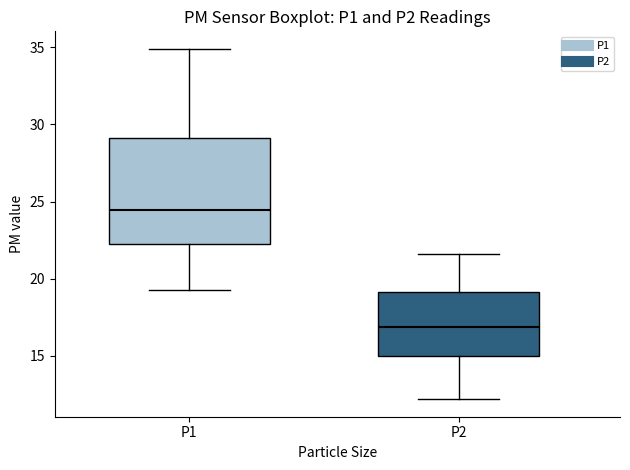

Reading left to right, transcribe this box plot: for each box, give where its median line is, the range the box spans, and where its two whiskers end, as read against the y-axis. The values are not printed on the chart, so give them approximately, as read against the axis.

P1: median 24.5, box 22.5 to 29.0, whiskers 19.5 to 35.0
P2: median 17.0, box 15.0 to 19.0, whiskers 12.0 to 21.5